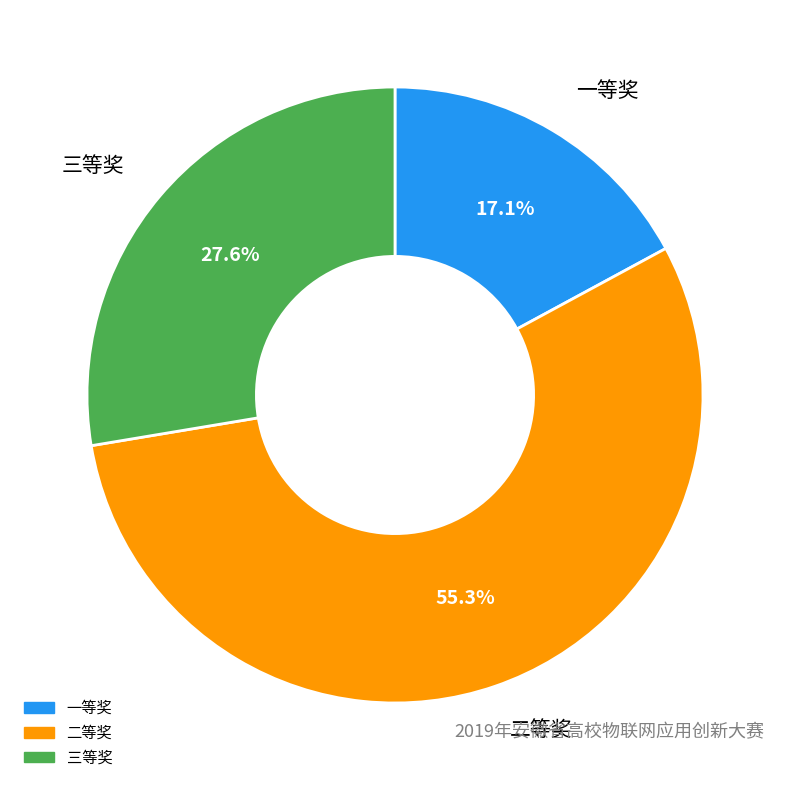

Does any single category account for the majority?

Yes